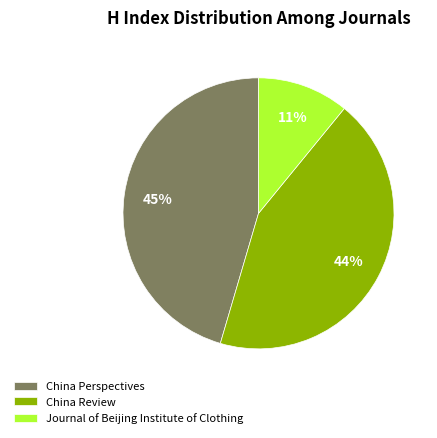

Count the number of slices in the pie.

3